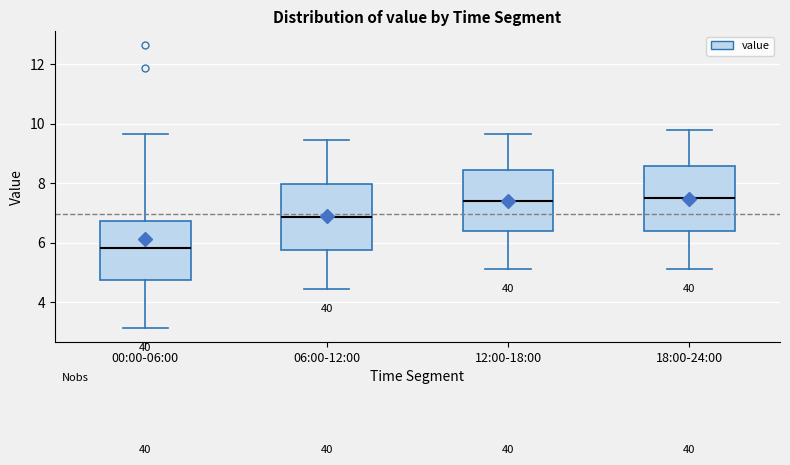

Where does the lower whisker of the box for 12:00-18:00 end on the y-axis? The values are not printed on the chart, so give them approximately, as read against the axis.

5.2